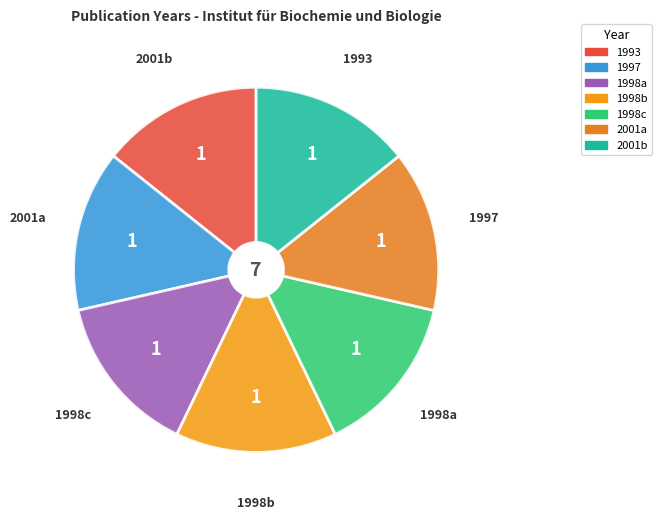

How many segments does this pie chart have?

7